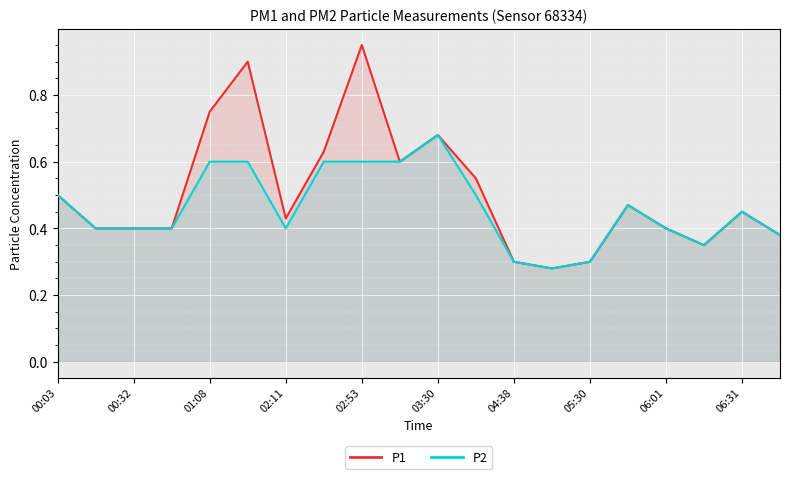

Rank the series by their maximum value, from lowest to highest.

P2, P1